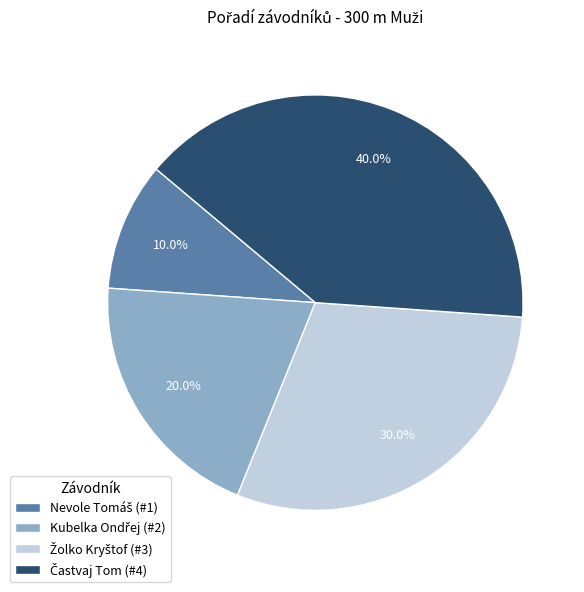

Does any single category account for the majority?

No